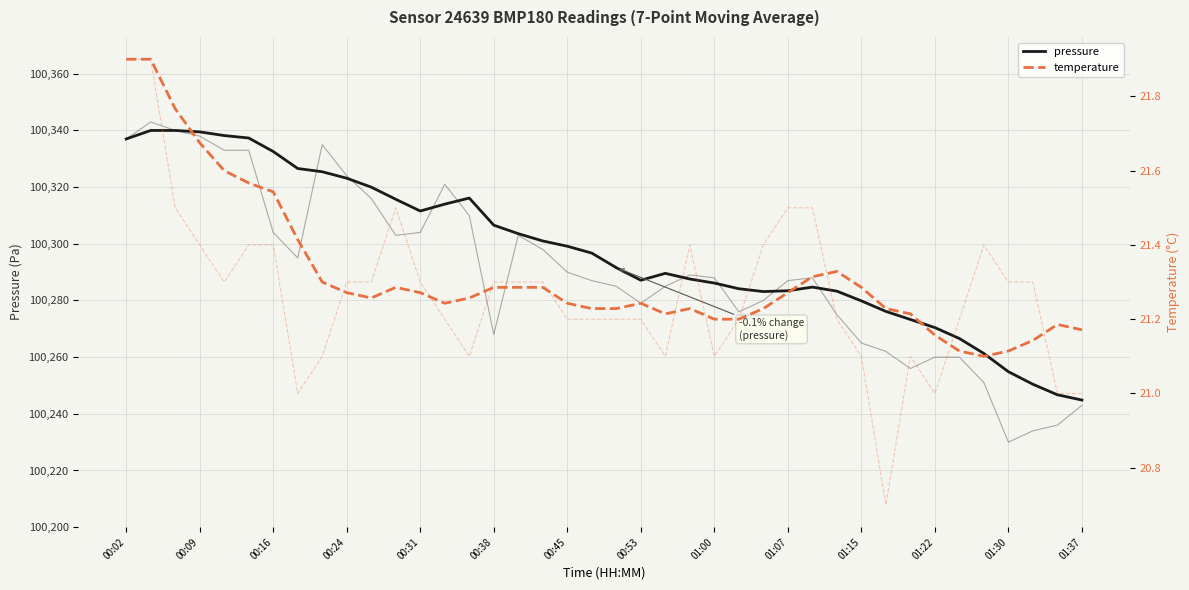

How many interior local valleys does the pressure series have?

3